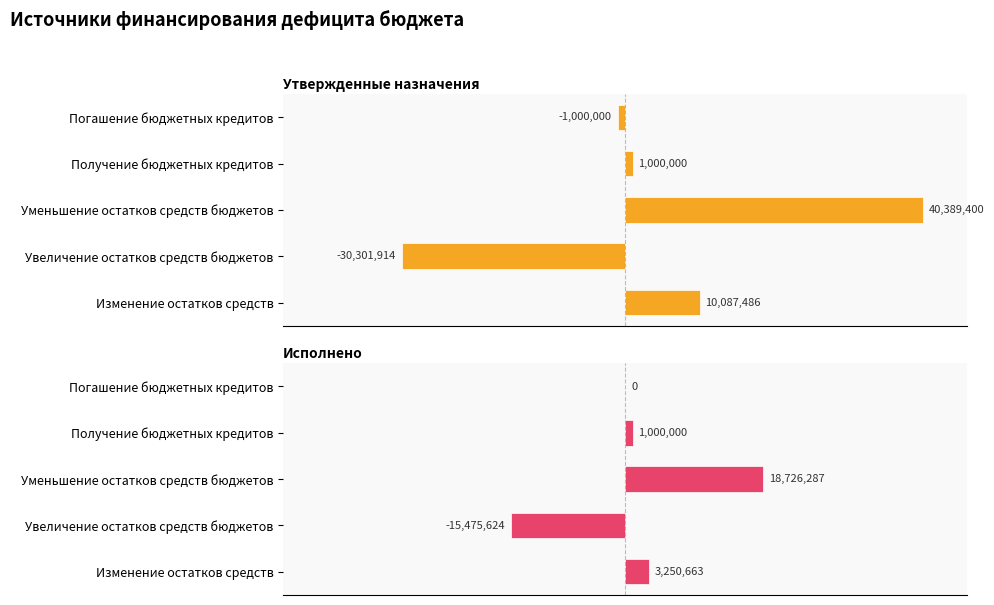

Count the number of categories in the chart.

5